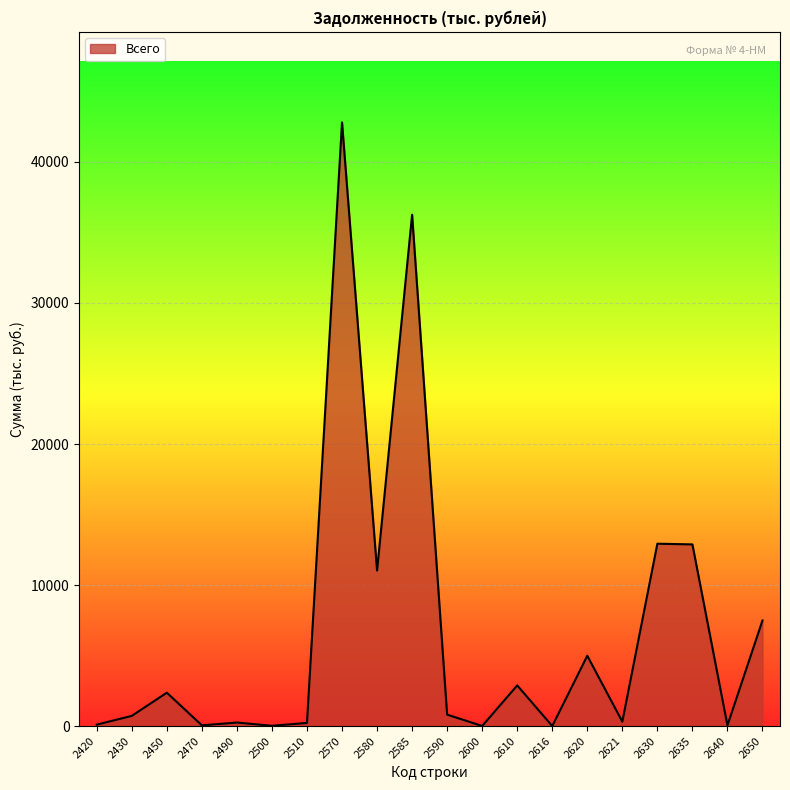

Where is the data nearest to the value 21402?

2630